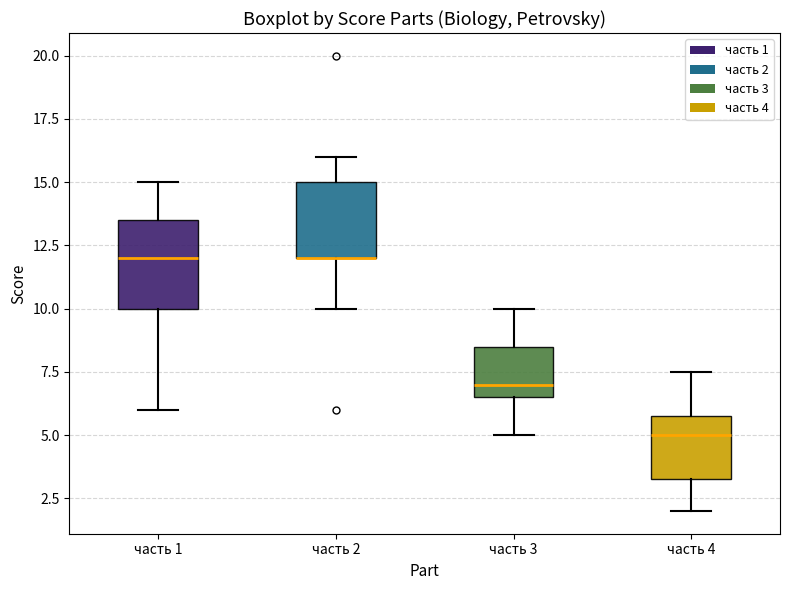

Reading left to right, read every box against the y-axis: the position of its median line, the range the box covers, and the ends of its whiskers. The values are not printed on the chart, so give them approximately, as read against the axis.

часть 1: median 12.0, box 10.0 to 13.5, whiskers 6.0 to 15.0
часть 2: median 12.0 (drawn on the box's lower edge), box 12.0 to 15.0, whiskers 10.0 to 16.0
часть 3: median 7.0, box 6.5 to 8.5, whiskers 5.0 to 10.0
часть 4: median 5.0, box 3.5 to 6.0, whiskers 2.0 to 7.5